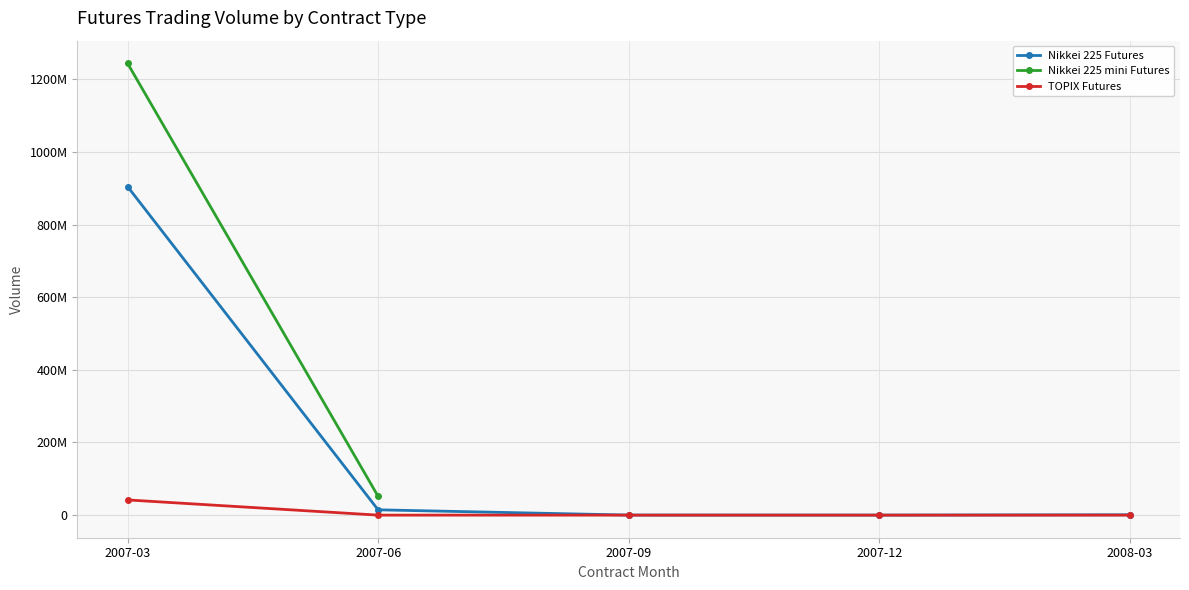

How many values in TOPIX Futures are above zero?

1